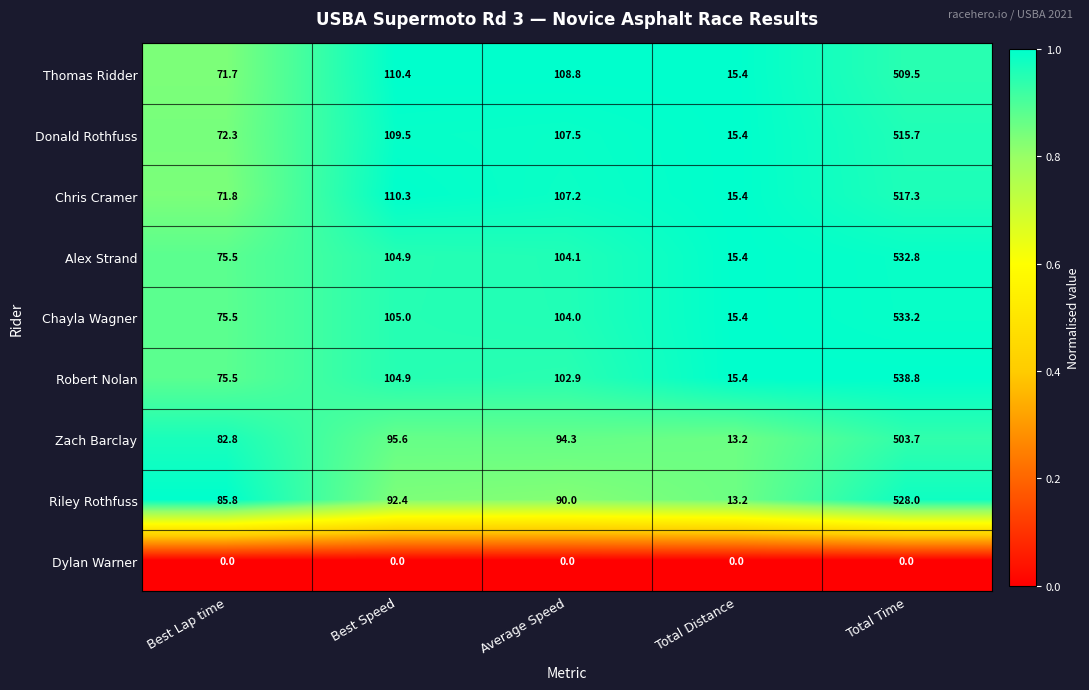

True or false: Chris Cramer has a value of 107.2 at Average Speed.

True